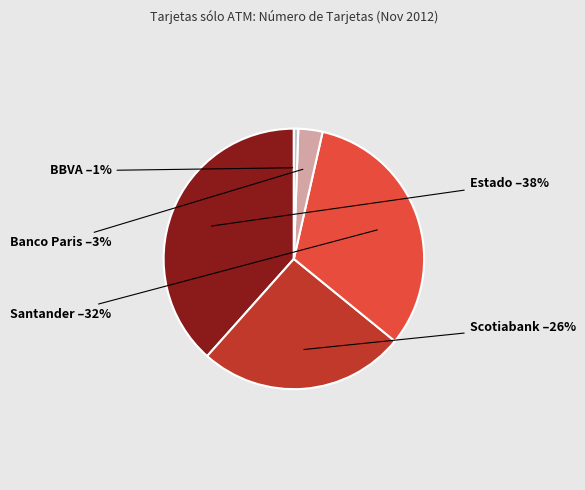

Does any single category account for the majority?

No